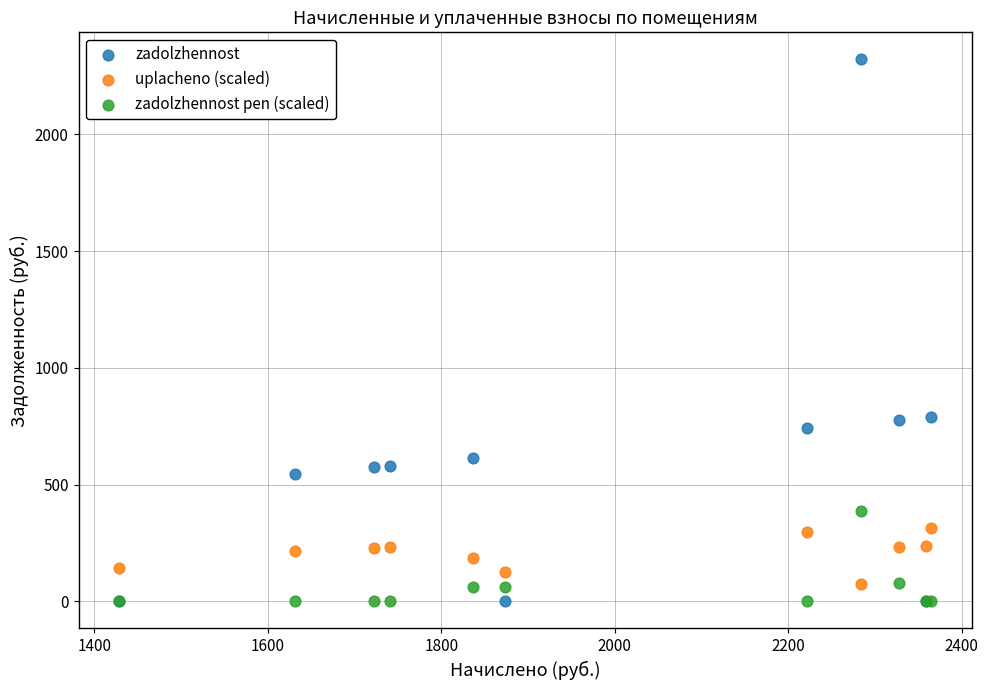

Which series has the largest Y range (max minus min)?

zadolzhennost